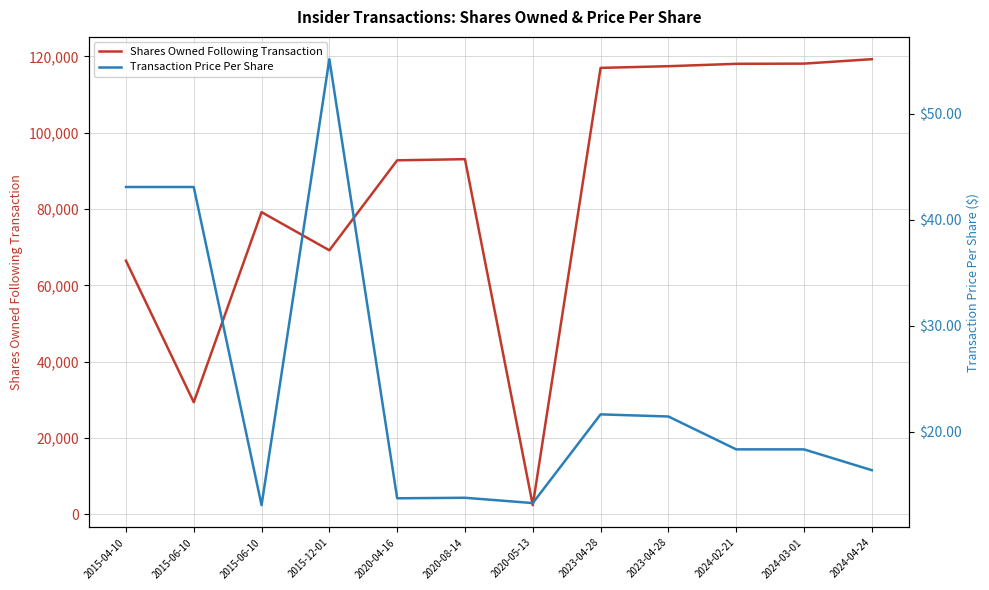

True or false: Shares Owned Following Transaction and Transaction Price Per Share intersect in this chart.

False